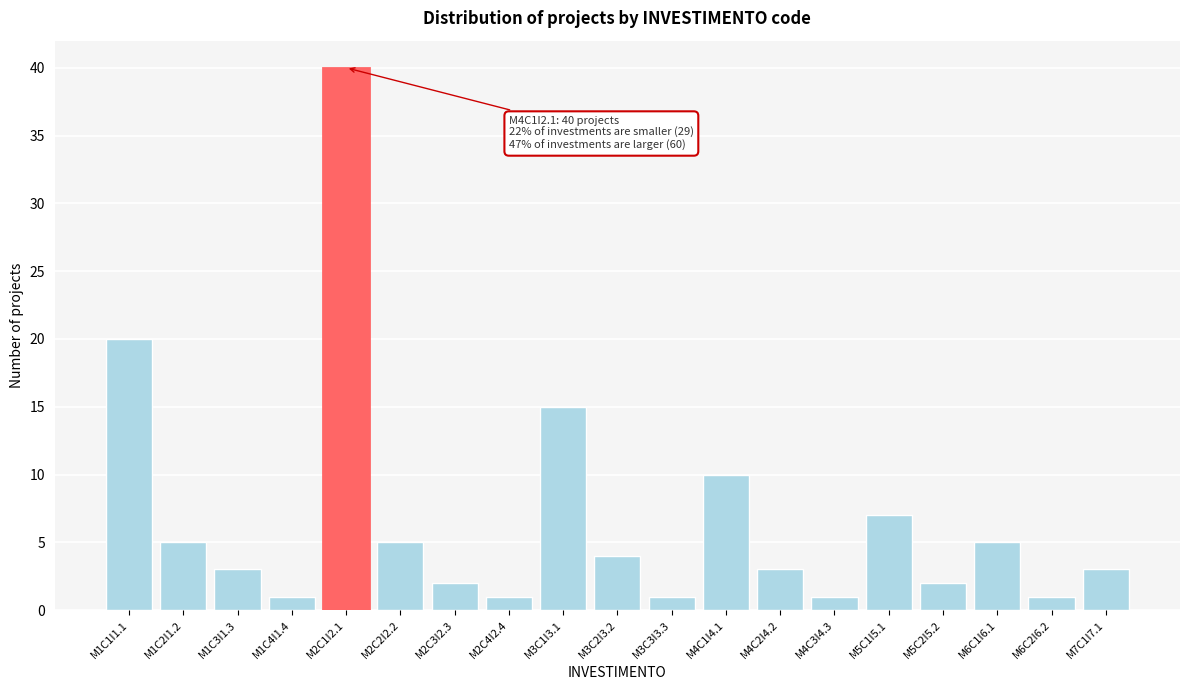

Reading left to right, what are all the values shown in this chart?

M1C1I1.1=20	M1C2I1.2=5	M1C3I1.3=3	M1C4I1.4=1	M2C1I2.1=40	M2C2I2.2=5	M2C3I2.3=2	M2C4I2.4=1	M3C1I3.1=15	M3C2I3.2=4	M3C3I3.3=1	M4C1I4.1=10	M4C2I4.2=3	M4C3I4.3=1	M5C1I5.1=7	M5C2I5.2=2	M6C1I6.1=5	M6C2I6.2=1	M7C1I7.1=3